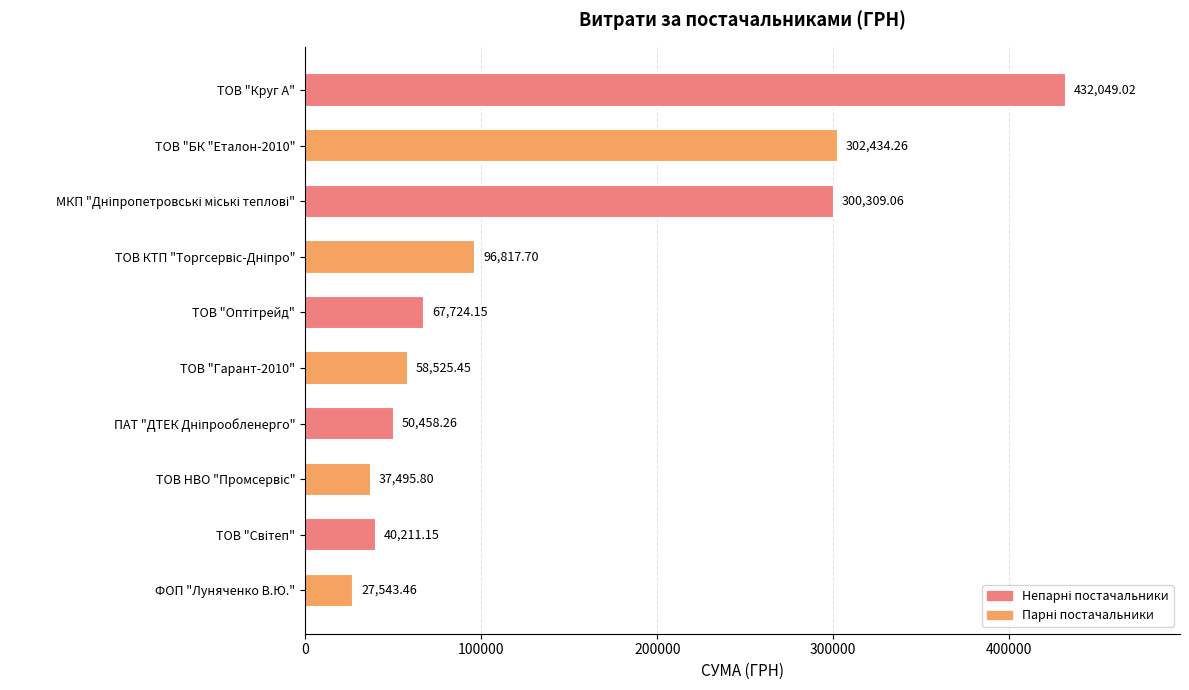

Which label corresponds to the smallest value in the chart?

ФОП "Луняченко В.Ю."